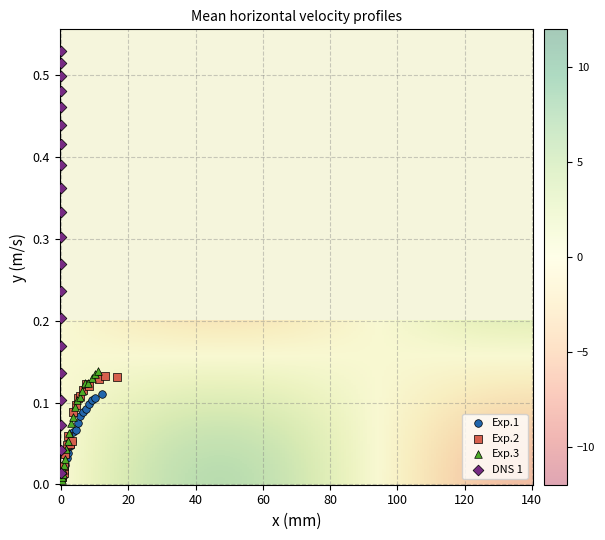

Which series has the widest spread of Y values?

DNS 1